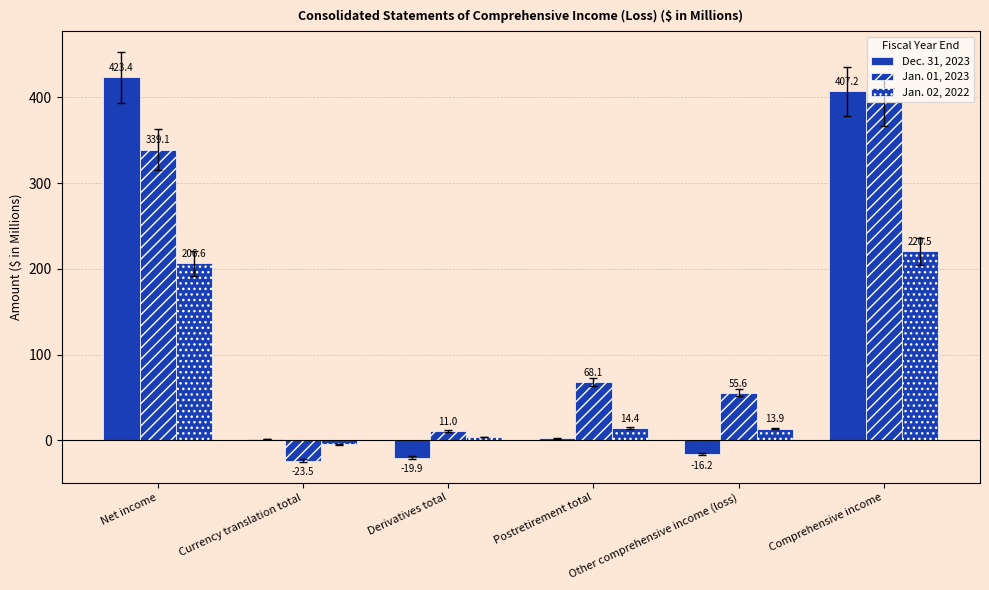

Between Postretirement total and Derivatives total, which is larger?

Postretirement total